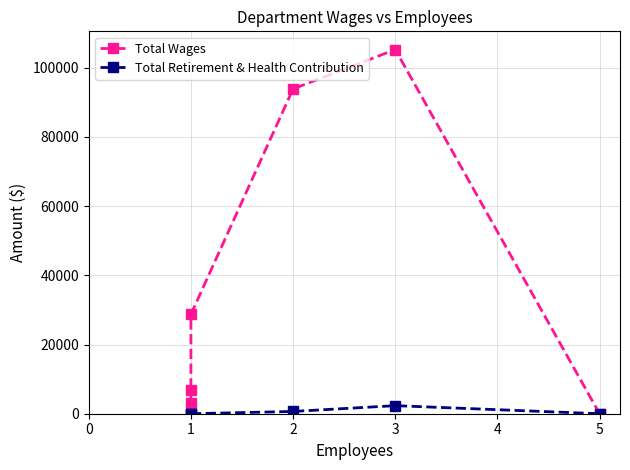

What is the highest value of the Total Wages series?

105255